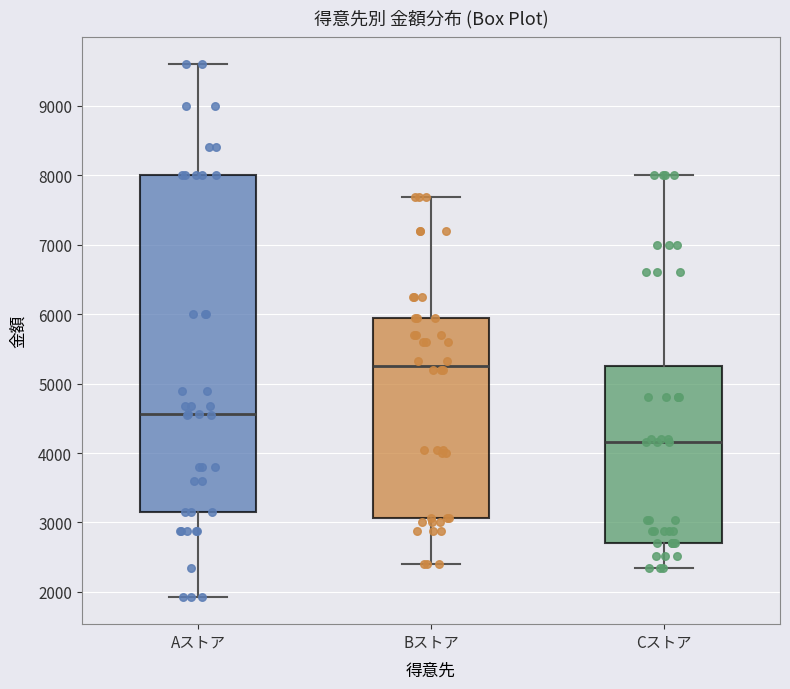

Which box is the tallest, from its lower edge to its upper edge?

Aストア